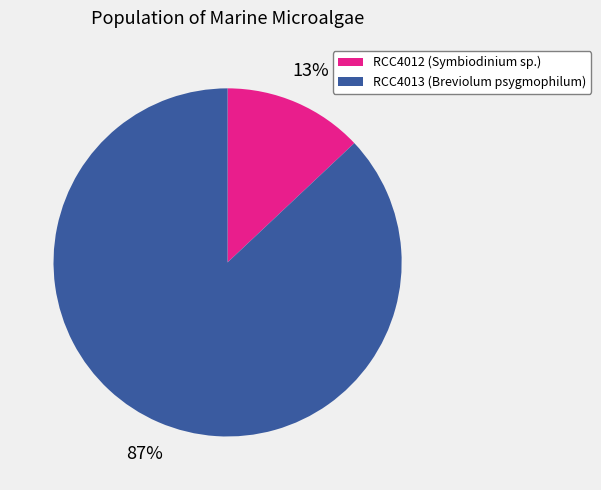

Rank the categories by value from highest to lowest.

RCC4013, RCC4012